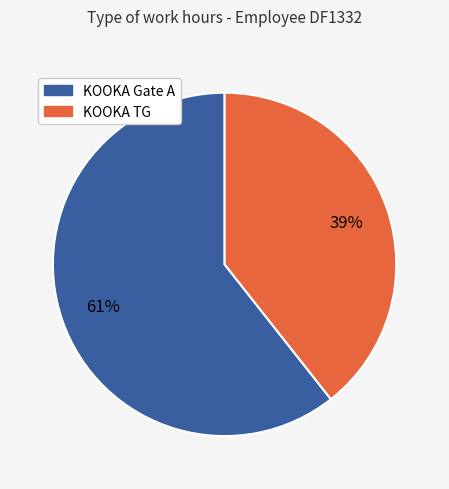

How many segments does this pie chart have?

2